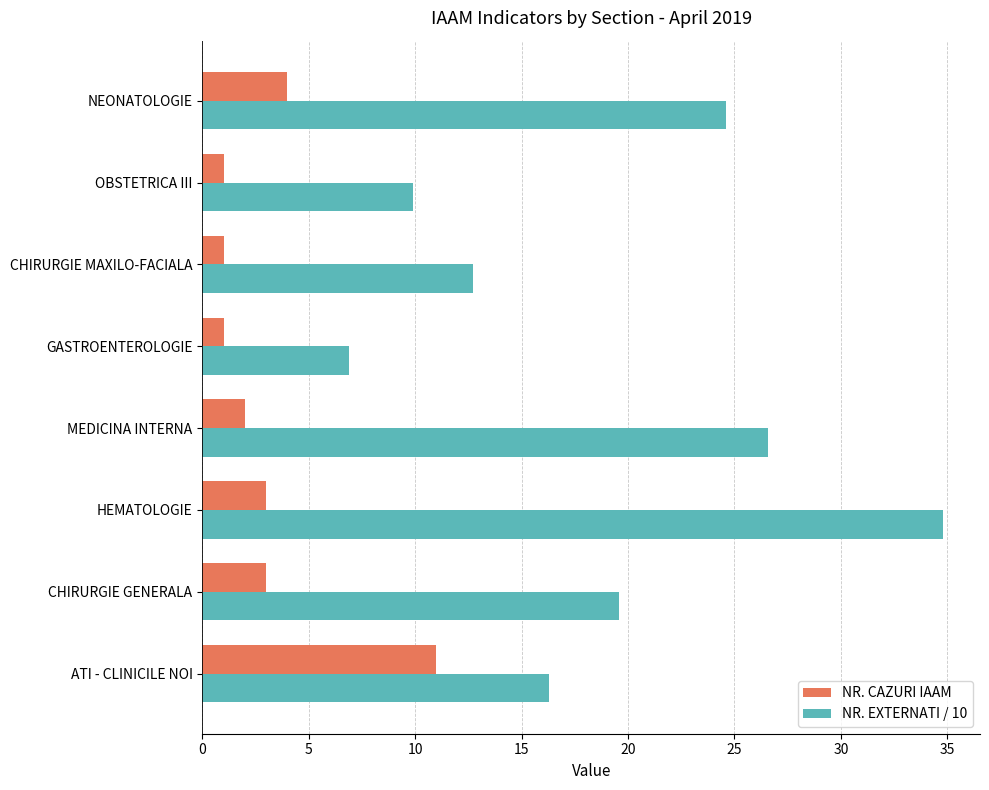

What is the spread (max minus min) of values at OBSTETRICA III?

8.9